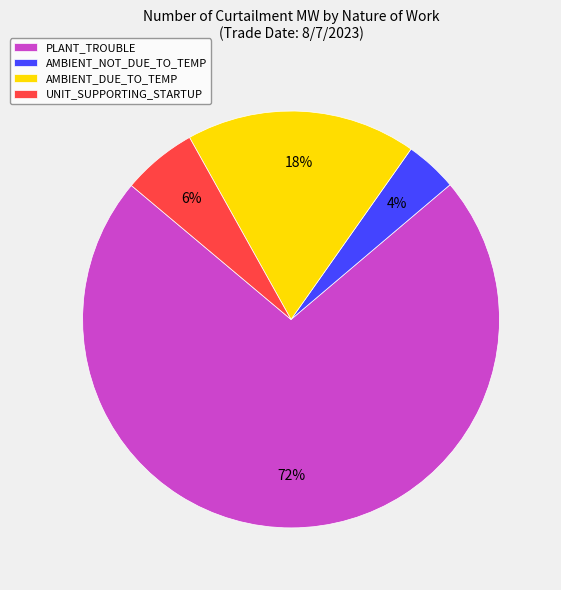

Is AMBIENT_NOT_DUE_TO_TEMP the majority of the pie?

No